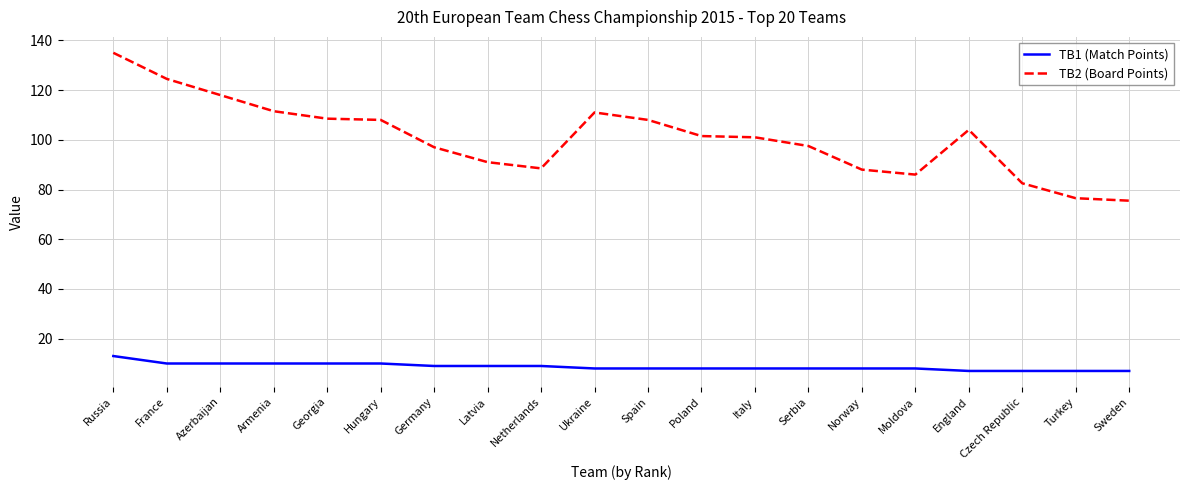

At Spain, list the series in order from smallest to largest.

TB1 (Match Points), TB2 (Board Points)